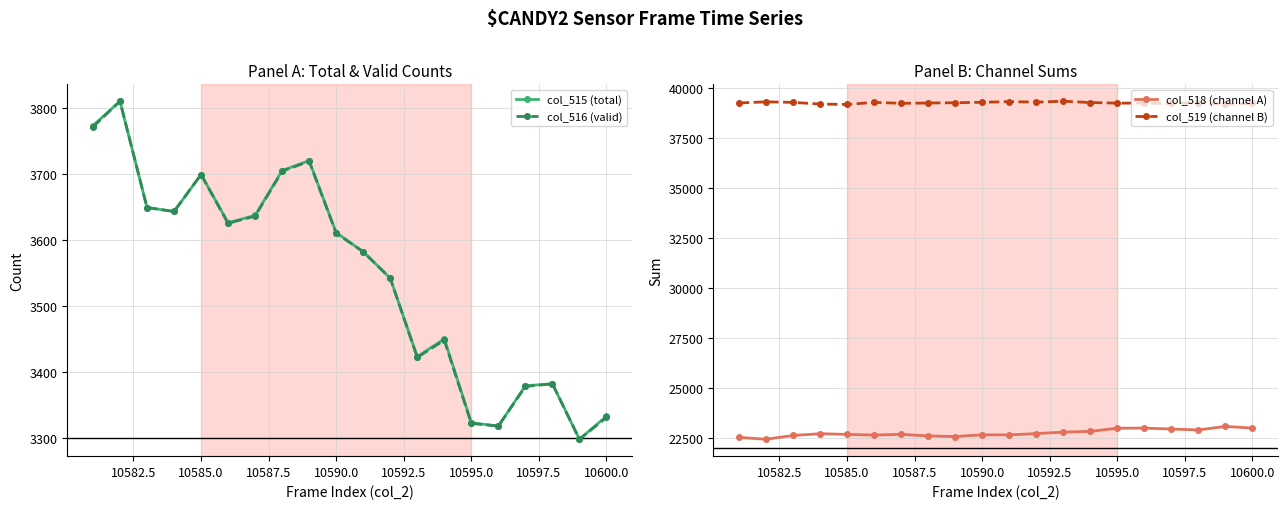

How many series are shown in this chart?

4